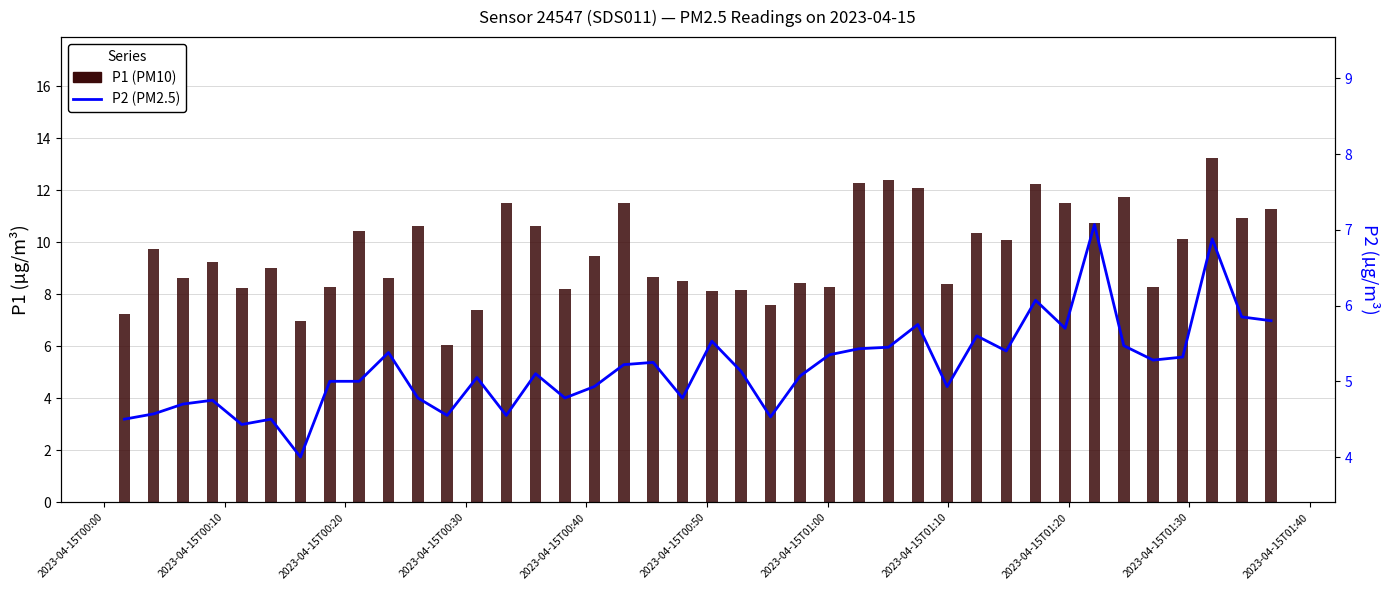

The P1 (PM10) series shows 3.7 at 2023-04-15T01:20. True or false?

False